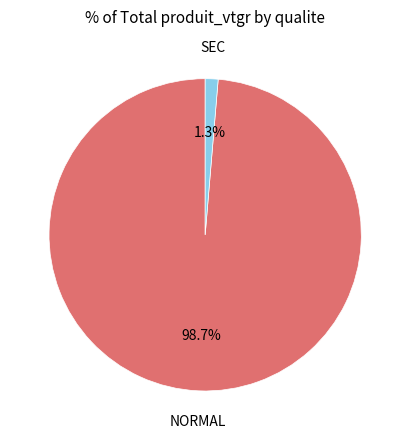

To the nearest percent, what is the average slice percentage?

50%